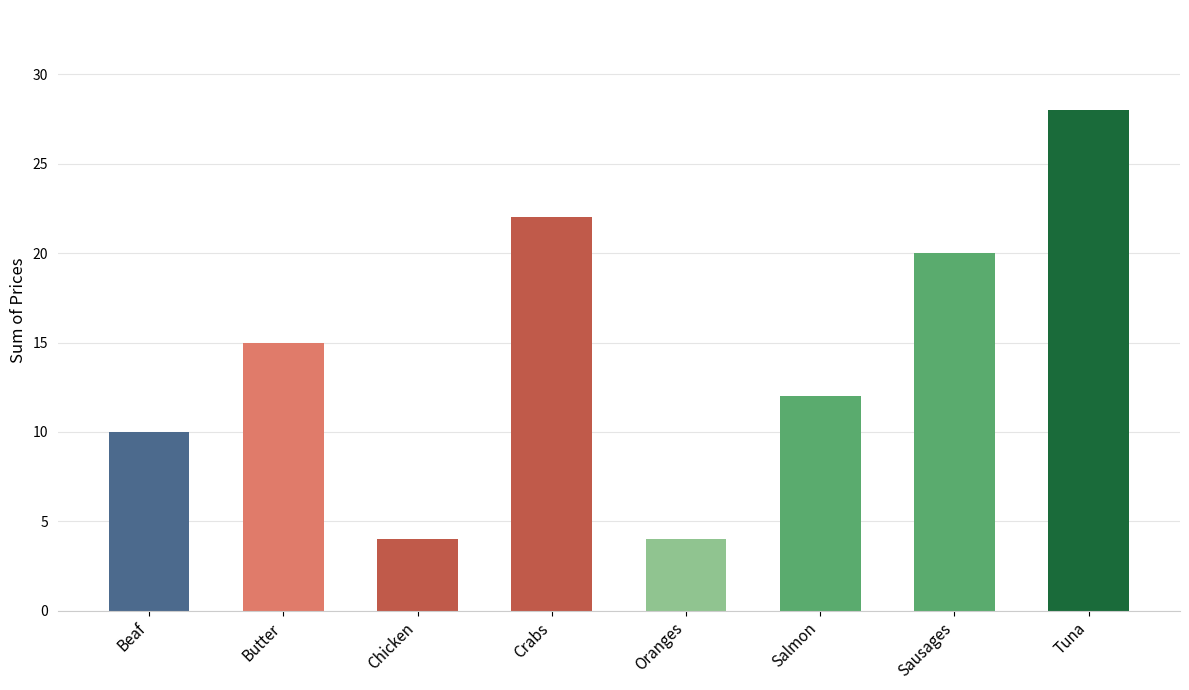

What position from the left is Beaf?

1